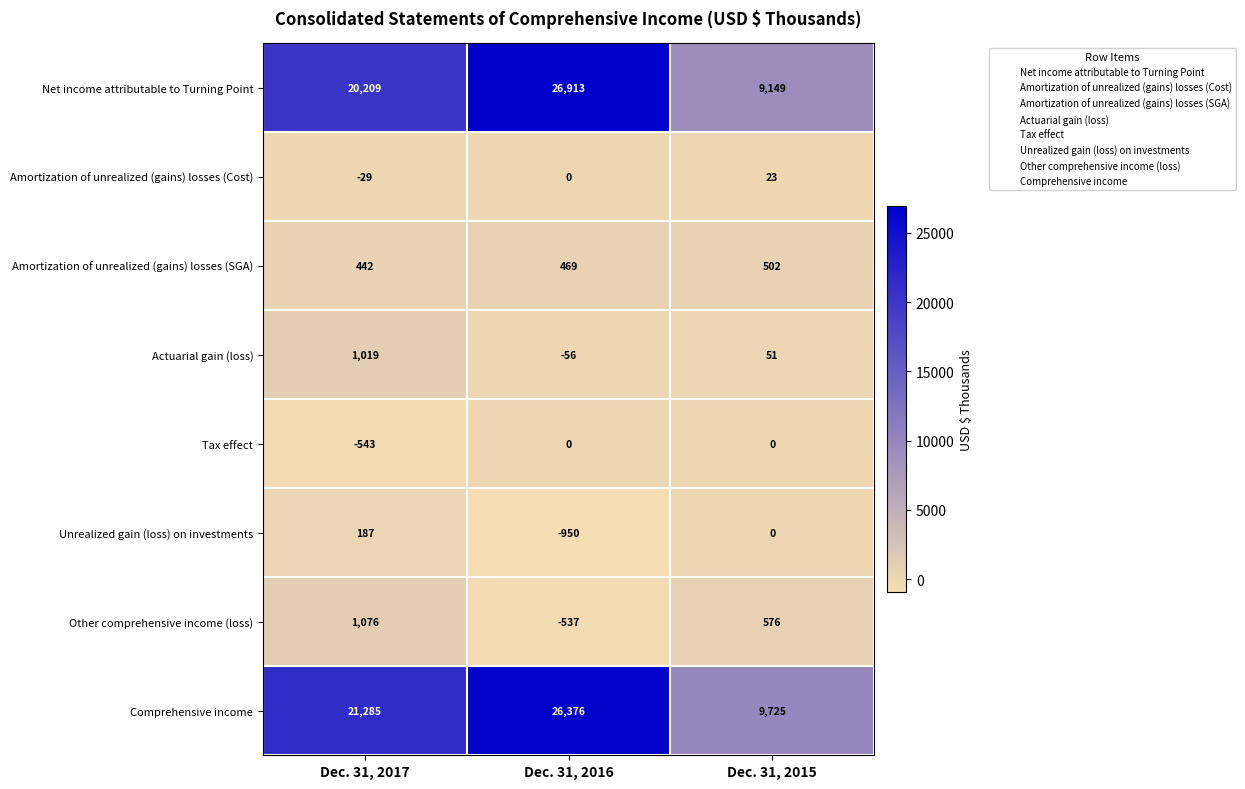

Which series has the largest total across all categories?

Comprehensive income